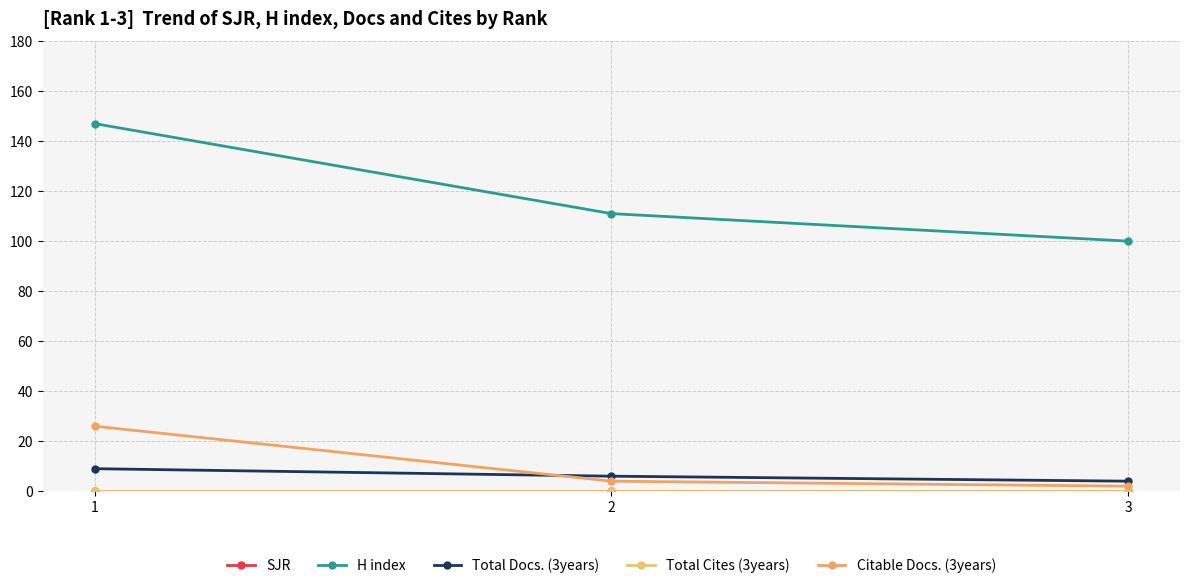

Does the chart have visible grid lines?

Yes